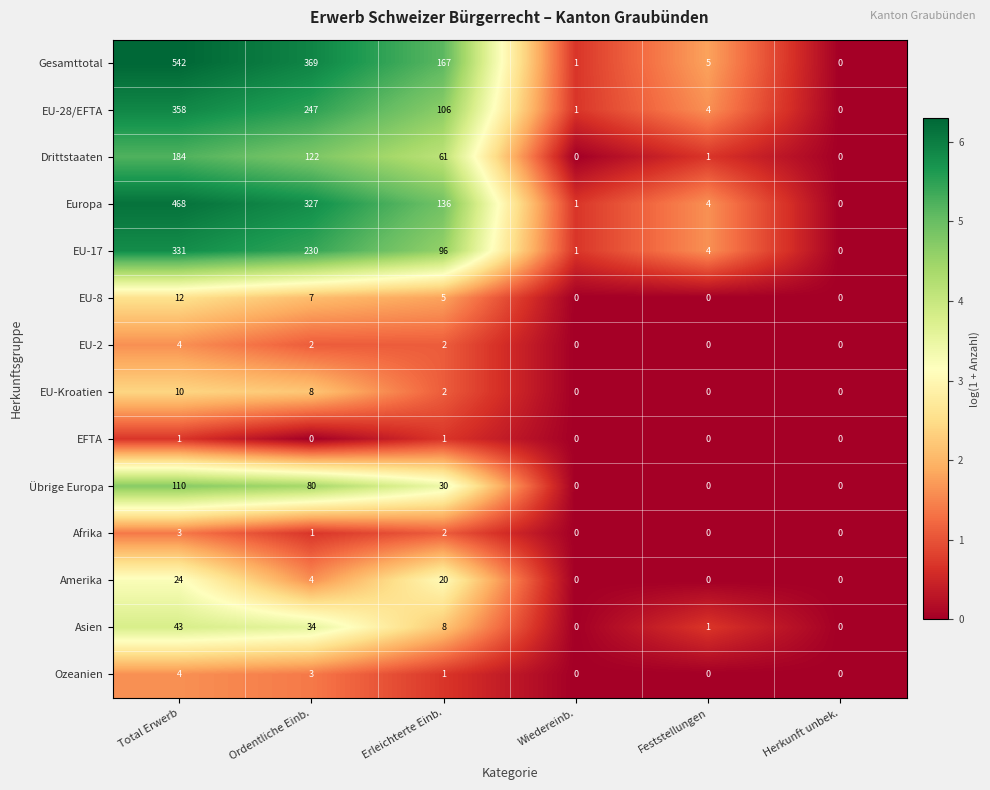

Rank the categories by Europa value from highest to lowest.

Total Erwerb, Ordentliche Einb., Erleichterte Einb., Feststellungen, Wiedereinb., Herkunft unbek.